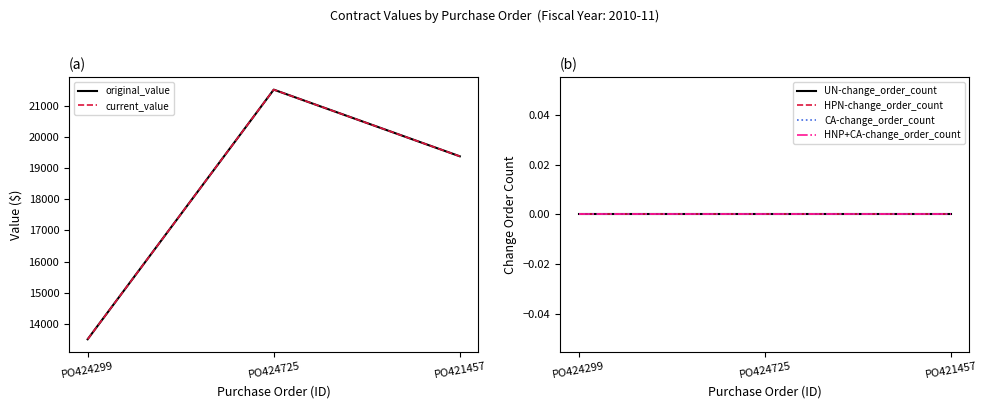

The UN-change_order_count series shows 0.0 at PO424299. True or false?

True